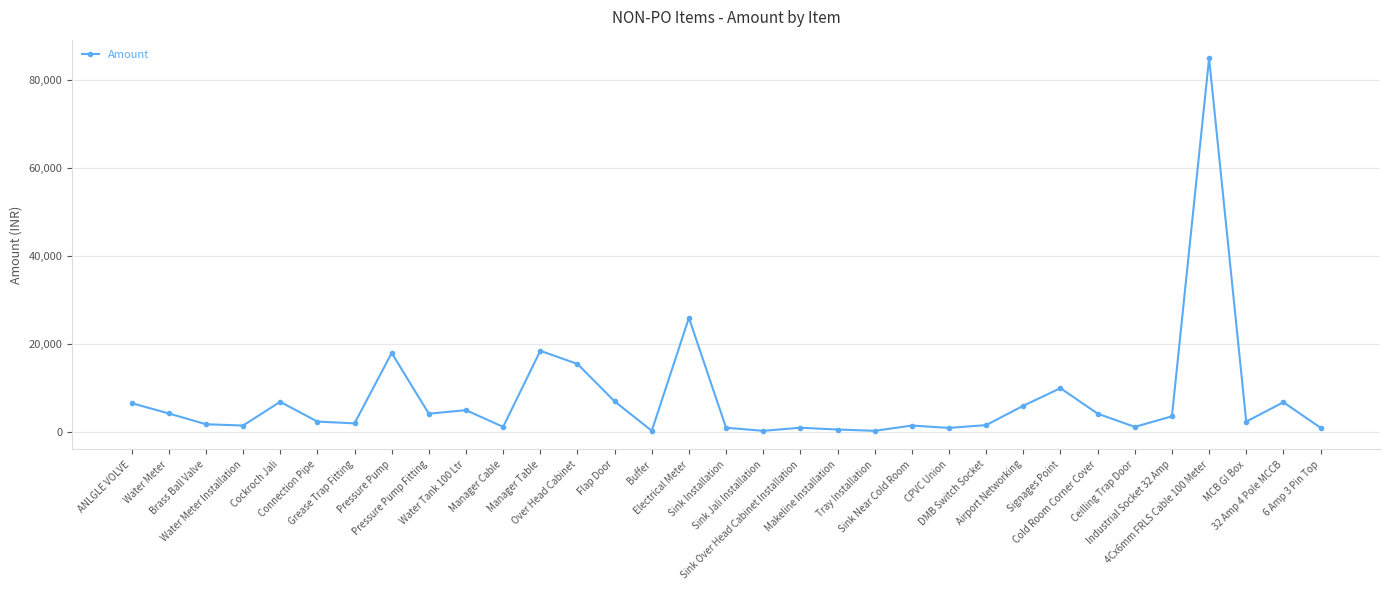

What is the minimum value shown in the chart?

300